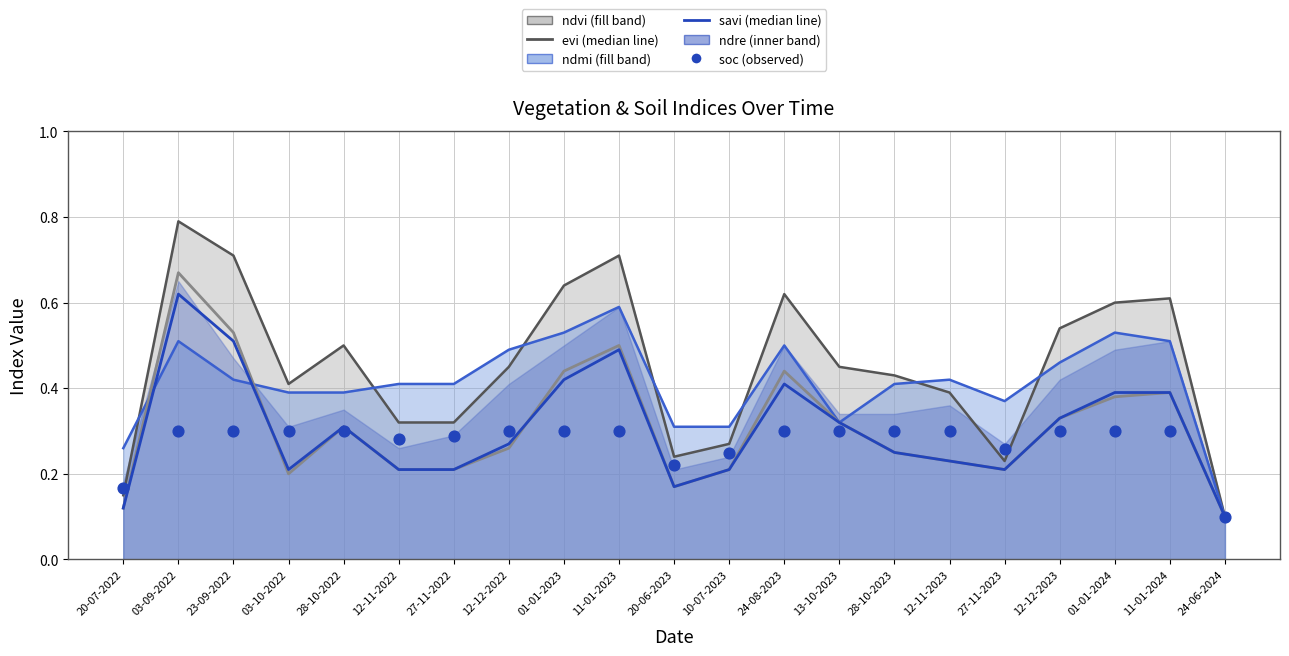

Which series has the largest total across all categories?

evi